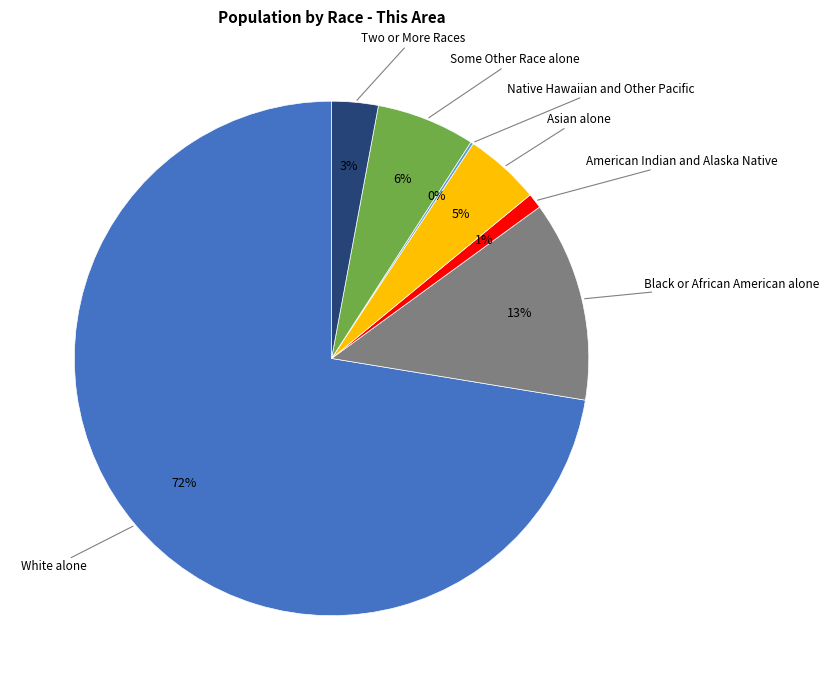

Does any single category account for the majority?

Yes